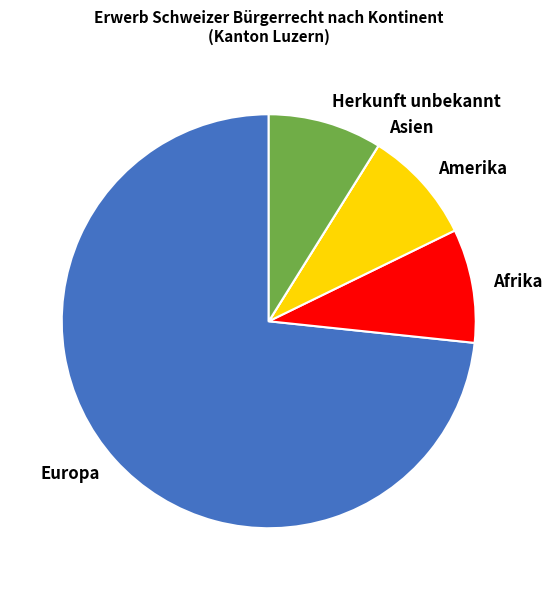

Combined, do Afrika and Amerika account for over 50%?

No